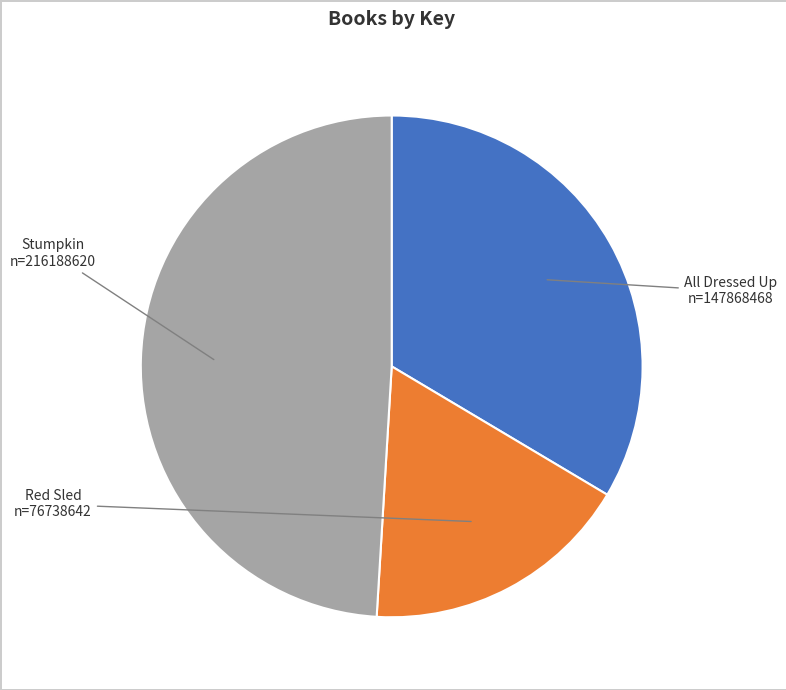

What is the largest slice in the pie chart?

Stumpkin